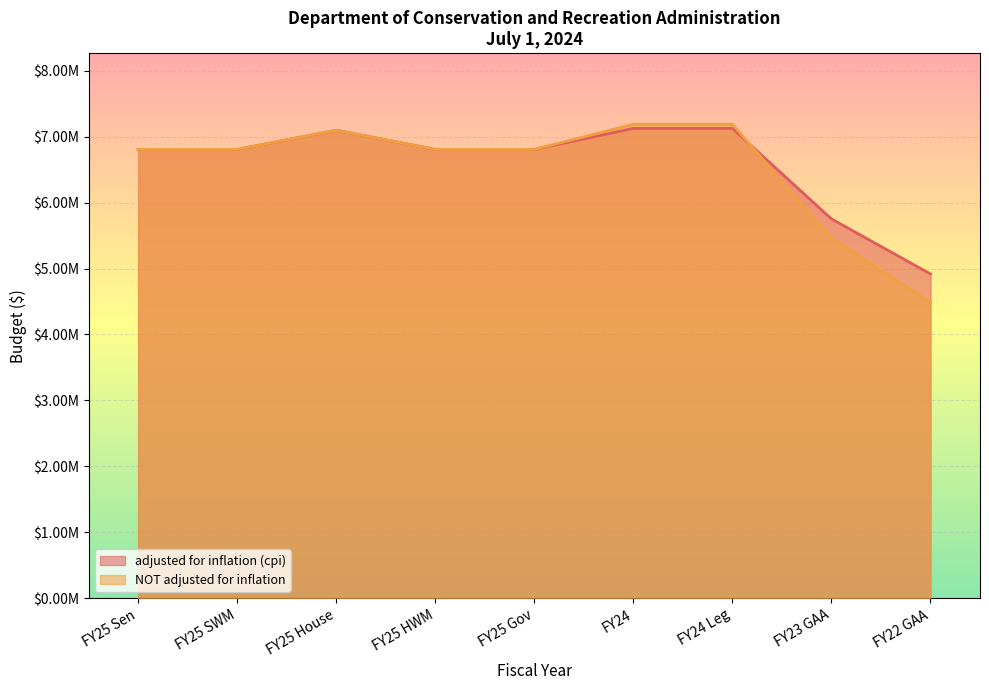

What is the difference between the maximum and minimum values in the adjusted for inflation (cpi) series?

2207623